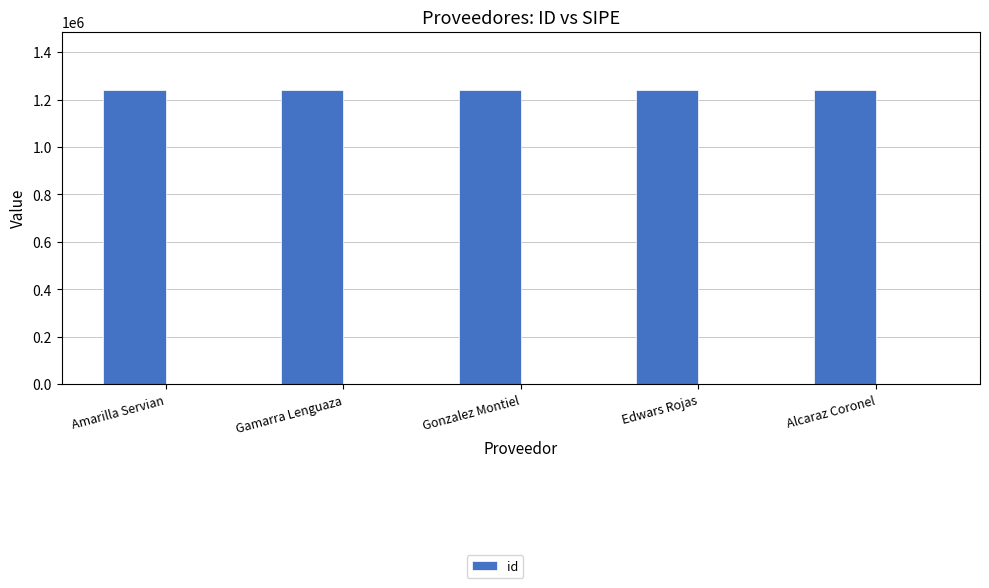

What is the maximum value shown in the chart?

1238783